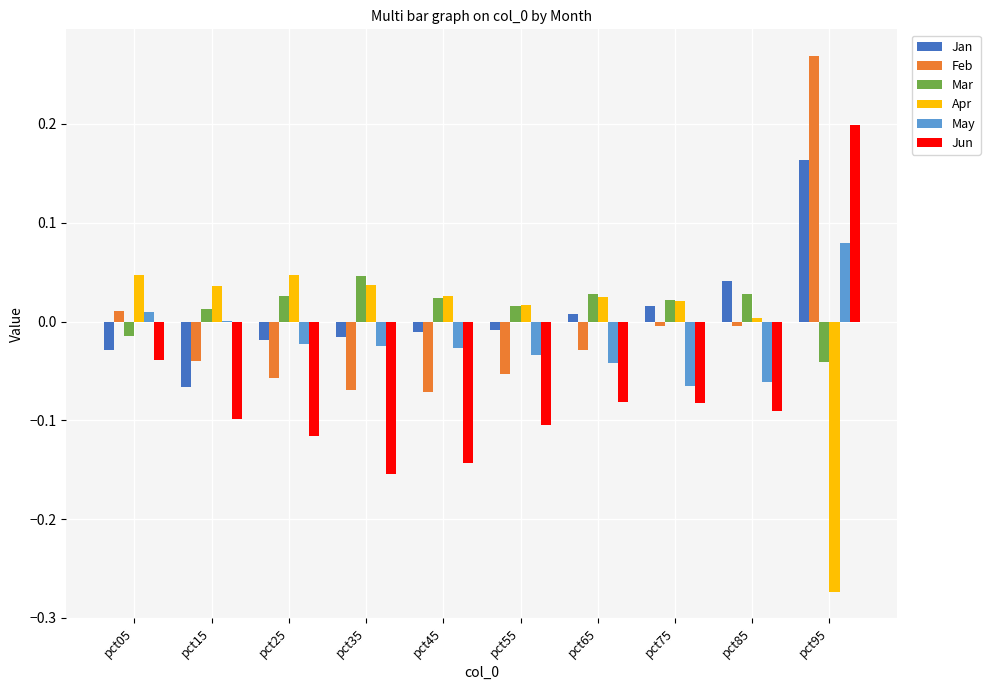

Which series has the largest range (max minus min)?

Jun